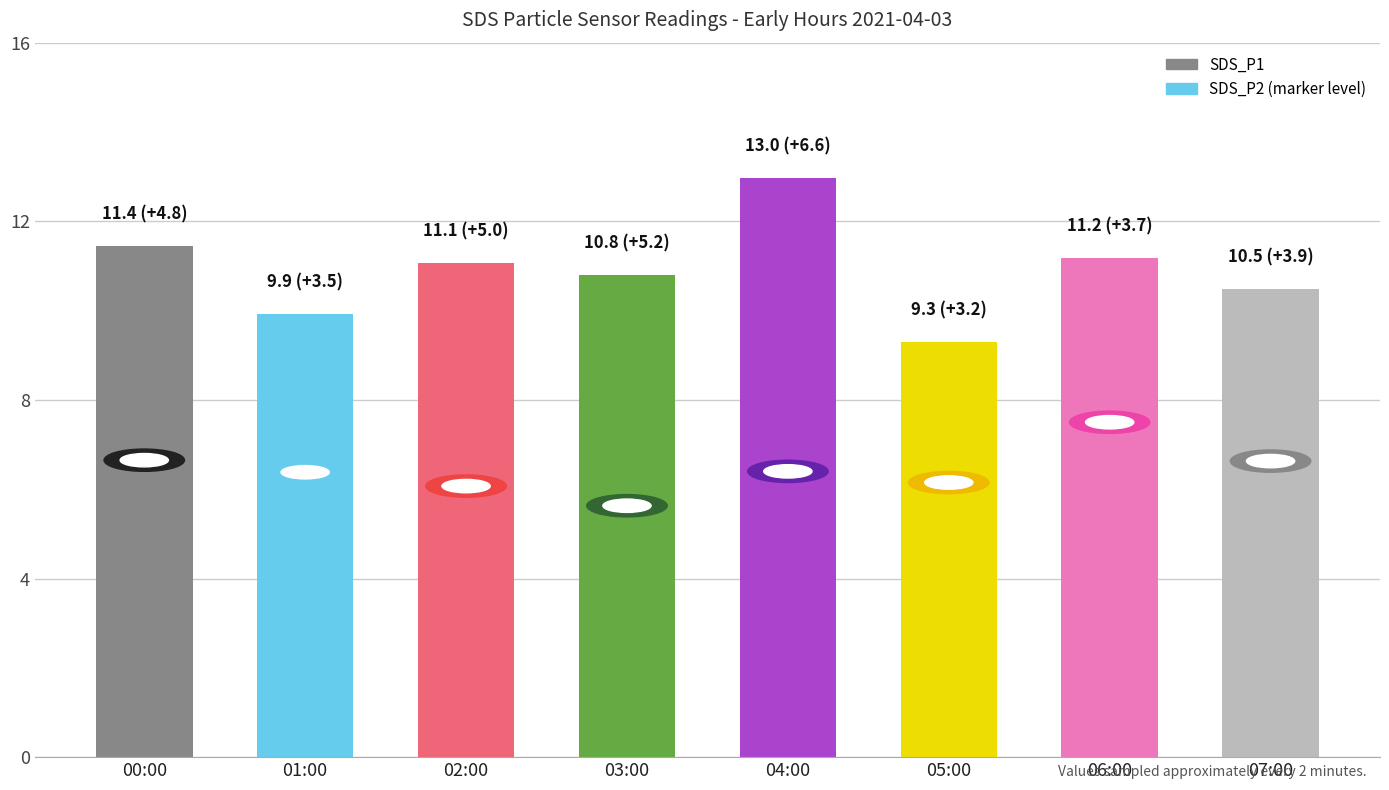

What is the sum of the values at 04:00 and 03:00?

23.8